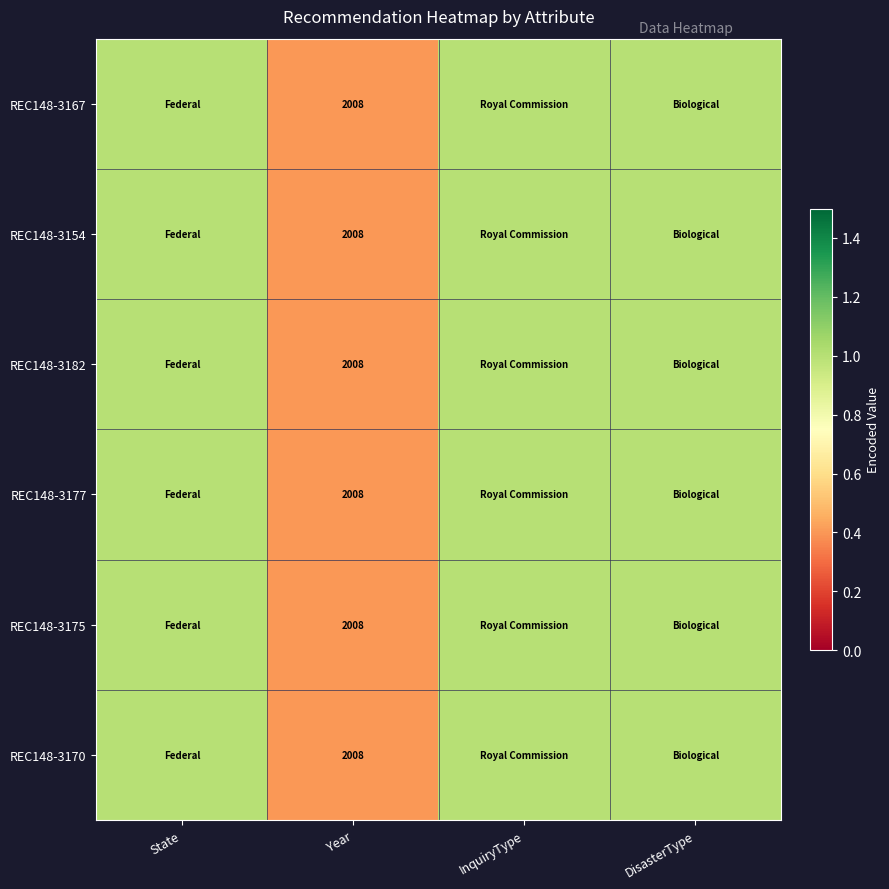

The value of REC148-3175 at Year is 2936. True or false?

False